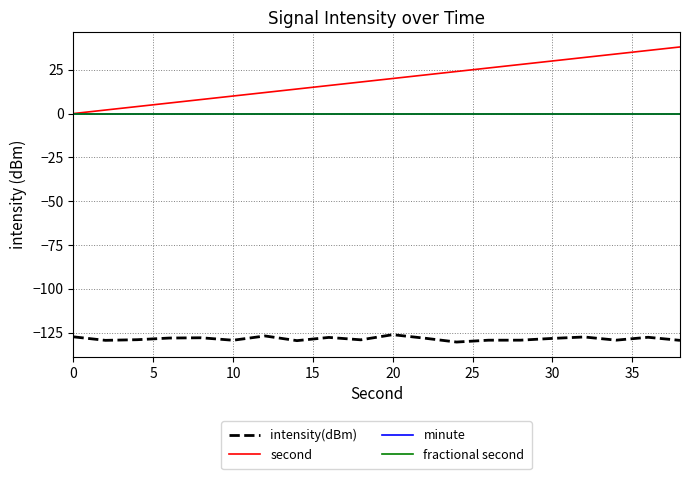

True or false: fractional second and minute cross at least once.

False